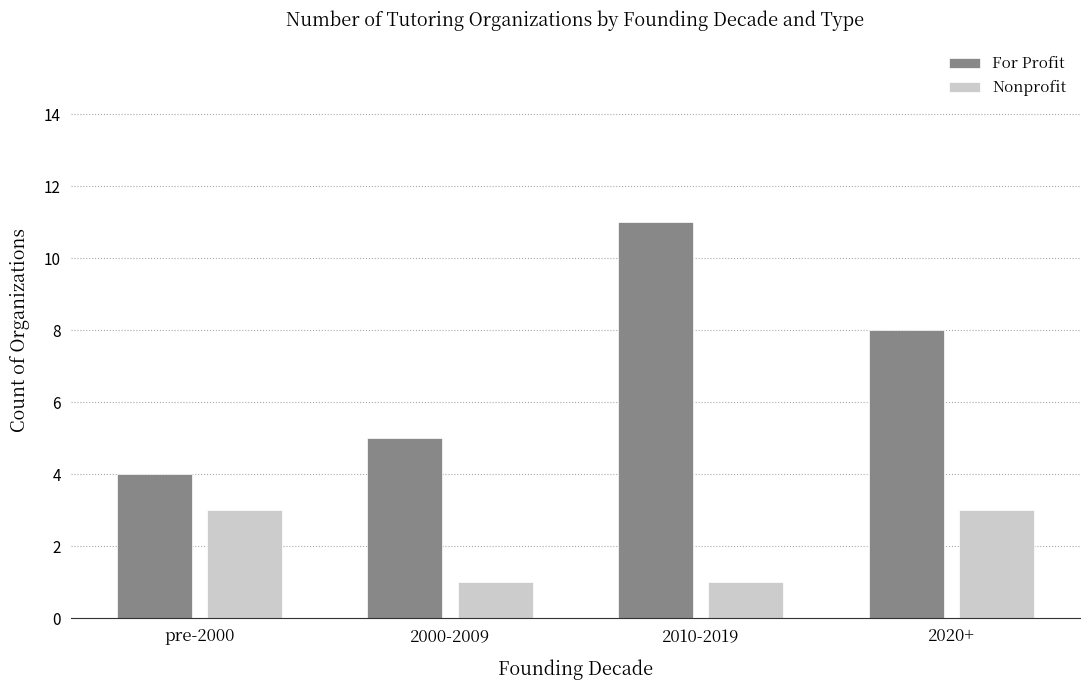

Rank the series by their maximum value, from highest to lowest.

For Profit, Nonprofit